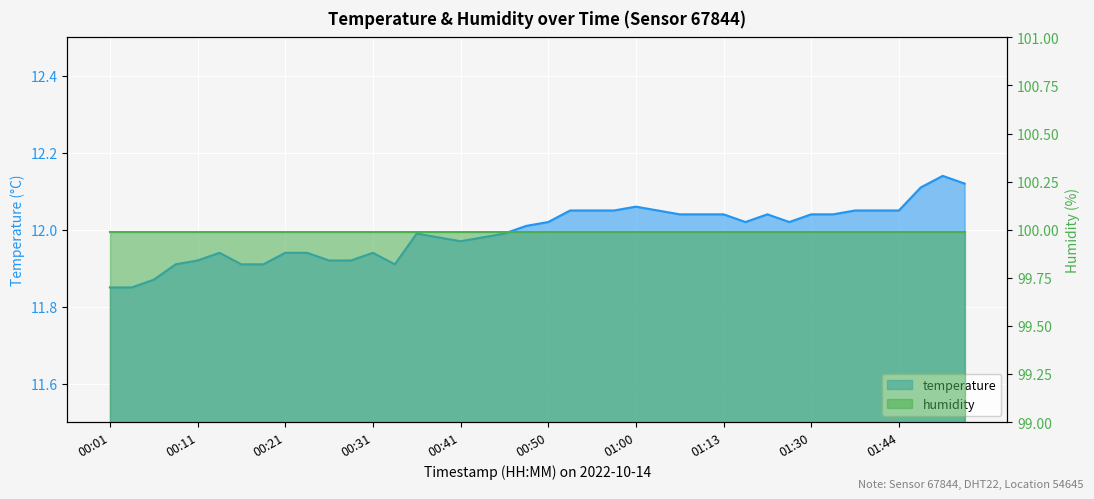

What is the difference between the second highest and second lowest values?

0.3